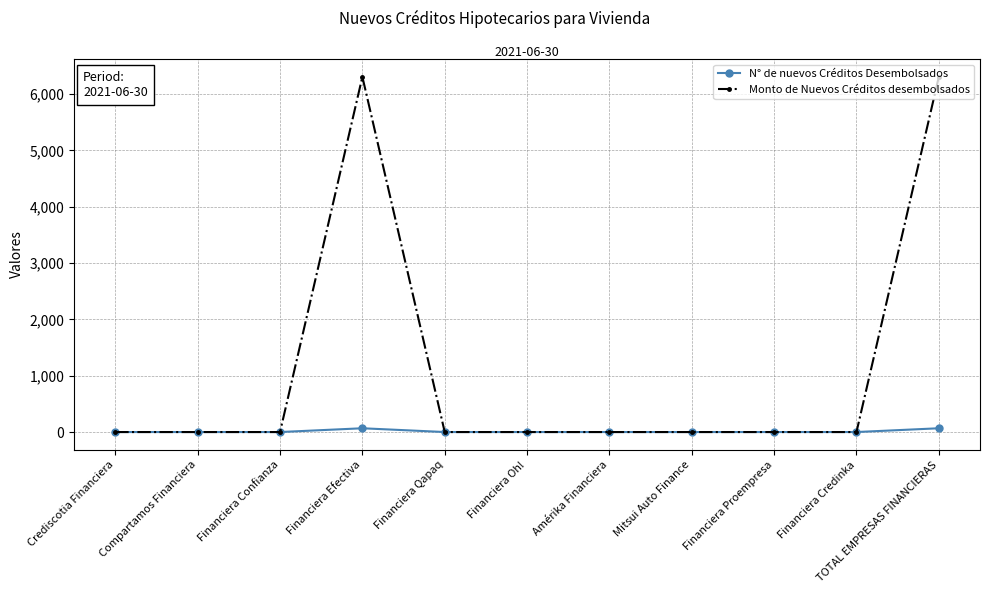

Reading left to right, transcribe all the data shown in this chart.

N° de nuevos Créditos Desembolsados: Crediscotia Financiera=0.0	Compartamos Financiera=0.0	Financiera Confianza=0.0	Financiera Efectiva=67.0	Financiera Qapaq=0.0	Financiera Oh!=0.0	Amérika Financiera=0.0	Mitsui Auto Finance=0.0	Financiera Proempresa=0.0	Financiera Credinka=0.0	TOTAL EMPRESAS FINANCIERAS=67.0
Monto de Nuevos Créditos desembolsados: Crediscotia Financiera=0.0	Compartamos Financiera=0.0	Financiera Confianza=0.0	Financiera Efectiva=6304.8	Financiera Qapaq=0.0	Financiera Oh!=0.0	Amérika Financiera=0.0	Mitsui Auto Finance=0.0	Financiera Proempresa=0.0	Financiera Credinka=0.0	TOTAL EMPRESAS FINANCIERAS=6304.8